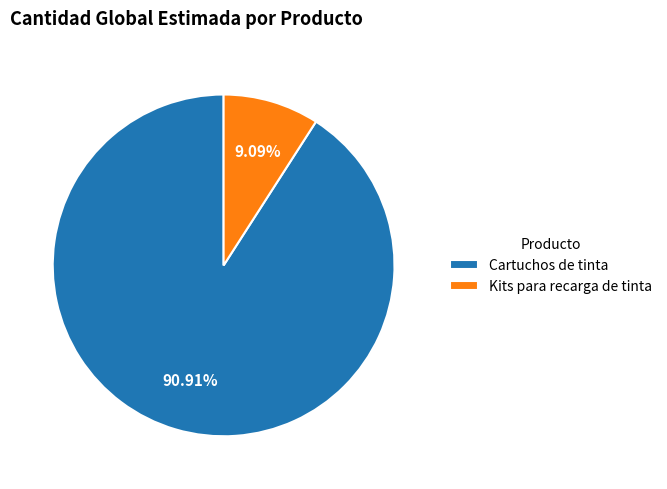

What percentage is the Kits para recarga de tinta slice, to the nearest percent?

9%